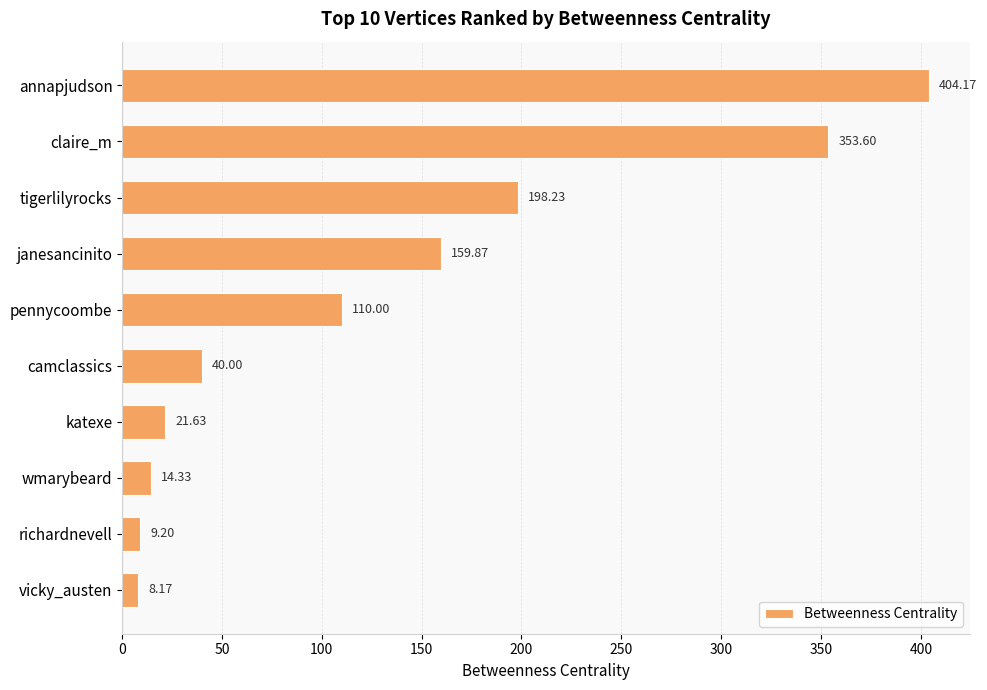

Rank the categories by value from highest to lowest.

annapjudson, claire_m, tigerlilyrocks, janesancinito, pennycoombe, camclassics, katexe, wmarybeard, richardnevell, vicky_austen